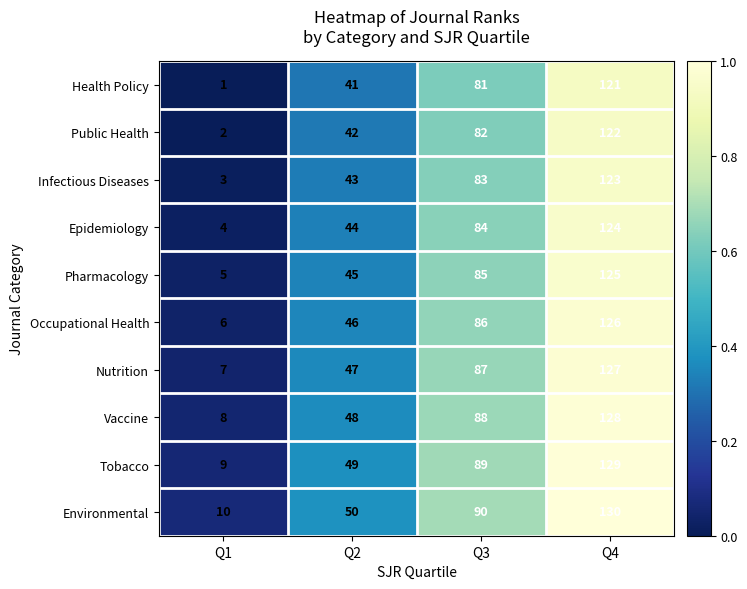

What is the total value across all series at Q3?

855